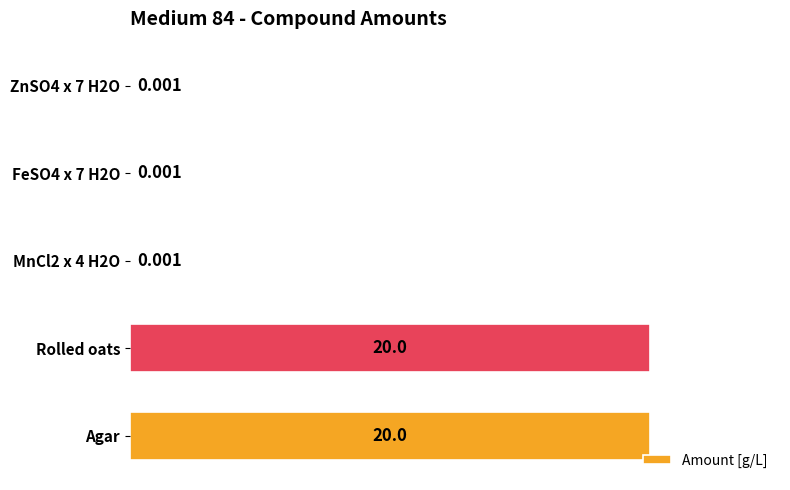

Between FeSO4 x 7 H2O and Rolled oats, which is larger?

Rolled oats